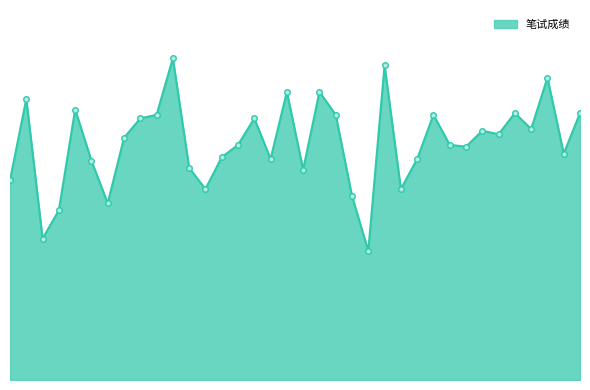

What is the average value?

67.0